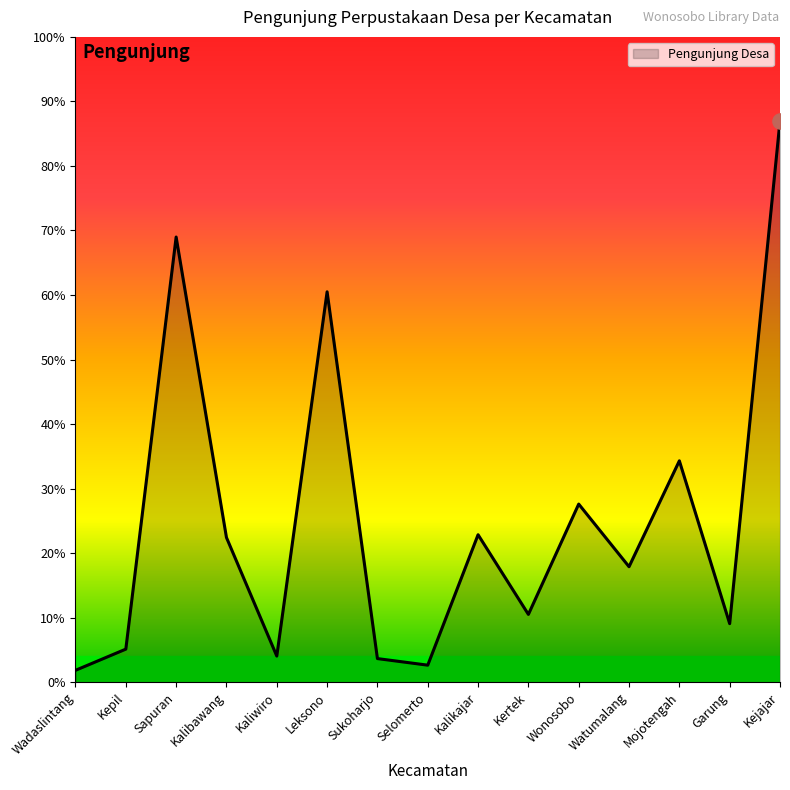

Is this an area chart (filled region under the line)?

Yes